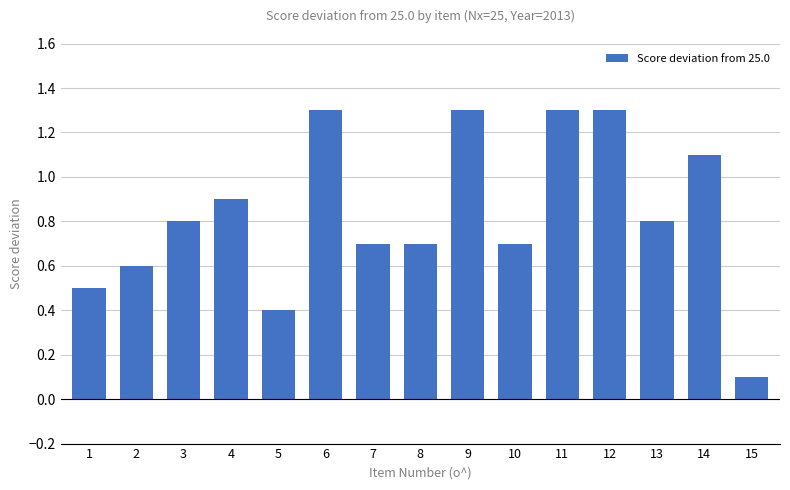

Between 15 and 10, which is larger?

10